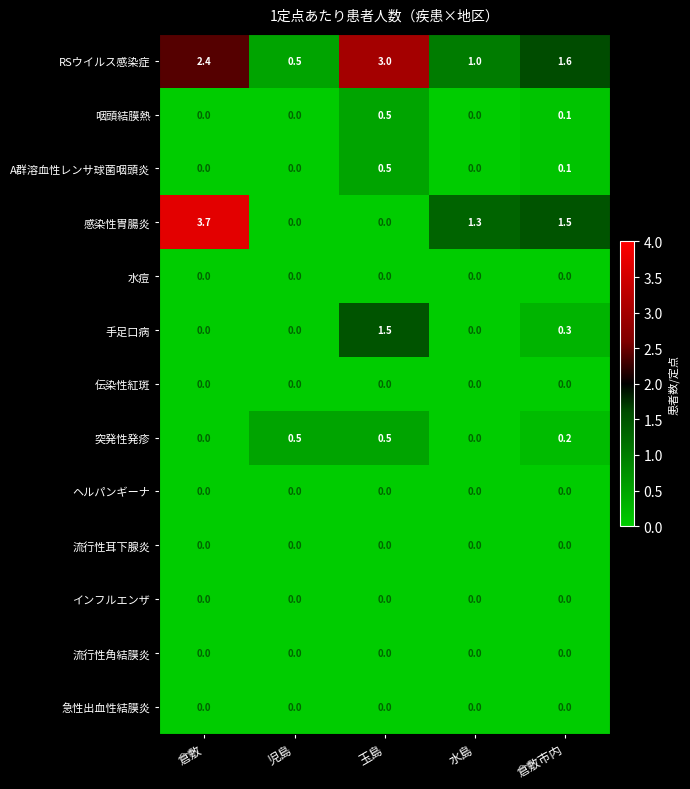

True or false: 感染性胃腸炎 has a value of 5.2 at 倉敷.

False